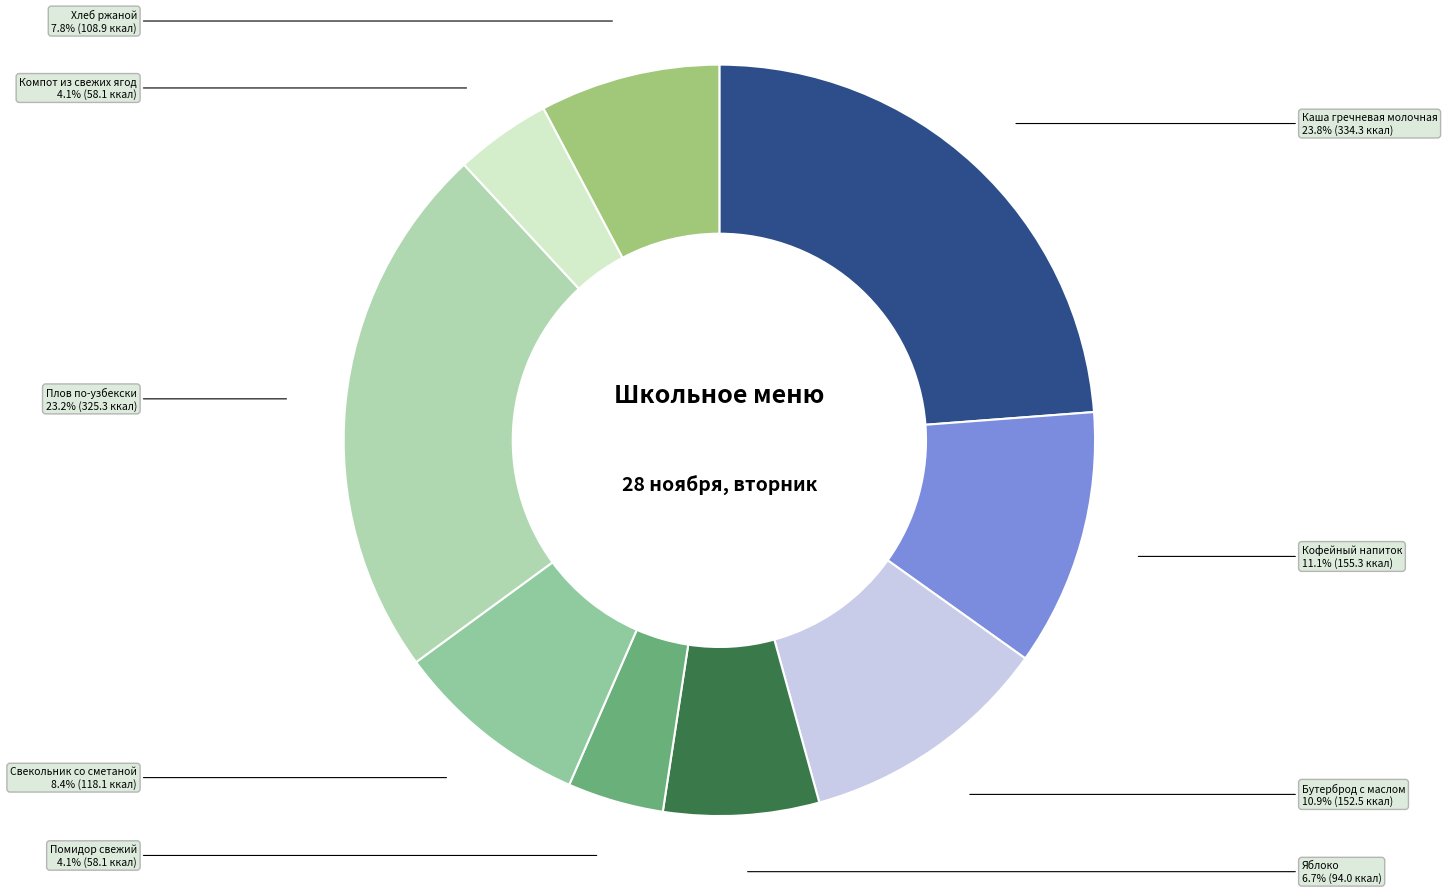

True or false: Каша гречневая молочная accounts for 10% of the total.

False